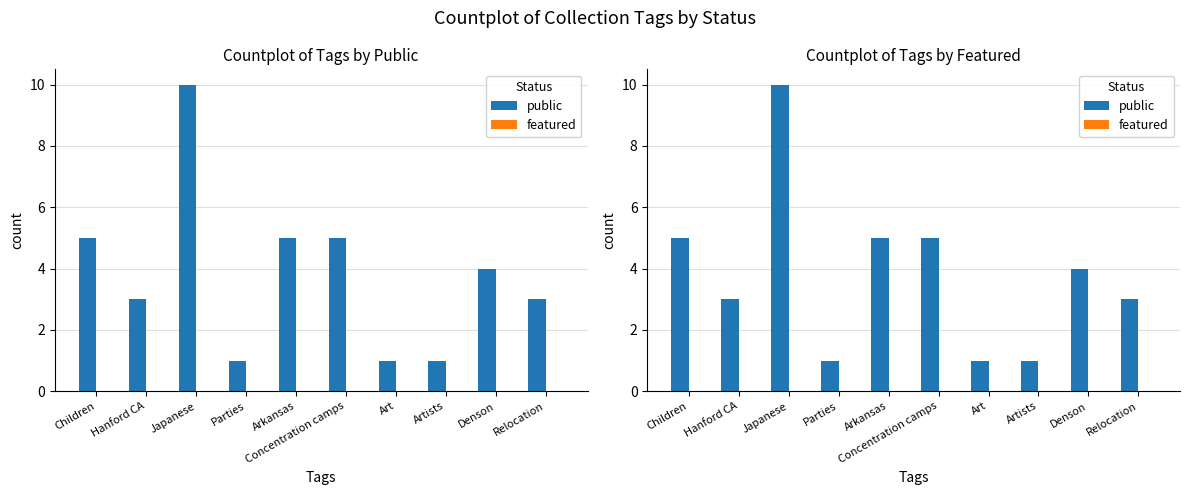

What is the maximum value shown in the chart?

10